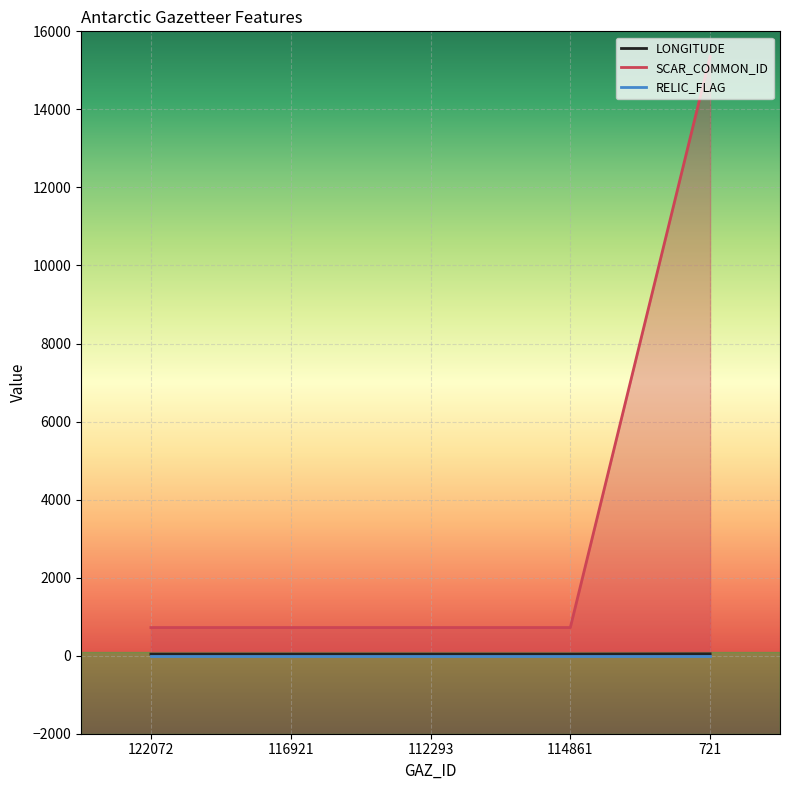

Which series has the largest total across all categories?

SCAR_COMMON_ID